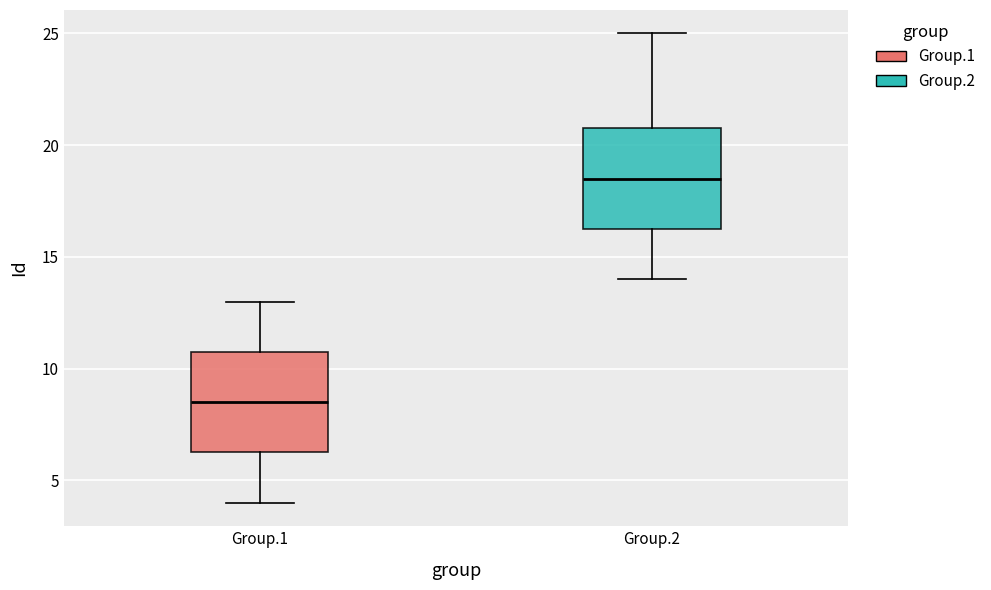

Reading left to right, transcribe this box plot: for each box, give where its median line is, the range the box spans, and where its two whiskers end, as read against the y-axis. The values are not printed on the chart, so give them approximately, as read against the axis.

Group.1: median 8.5, box 6.5 to 11.0, whiskers 4.0 to 13.0
Group.2: median 18.5, box 16.5 to 21.0, whiskers 14.0 to 25.0